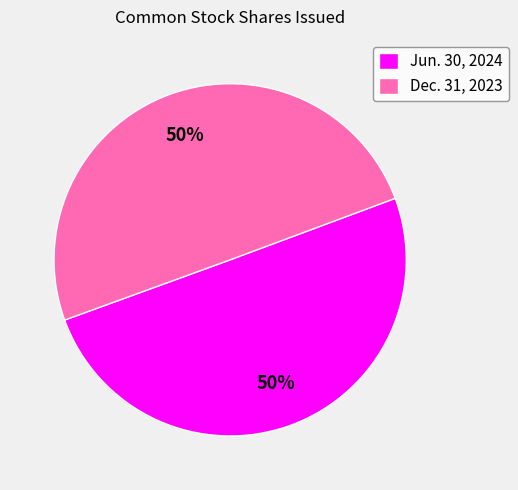

How many slices are in this pie chart?

2